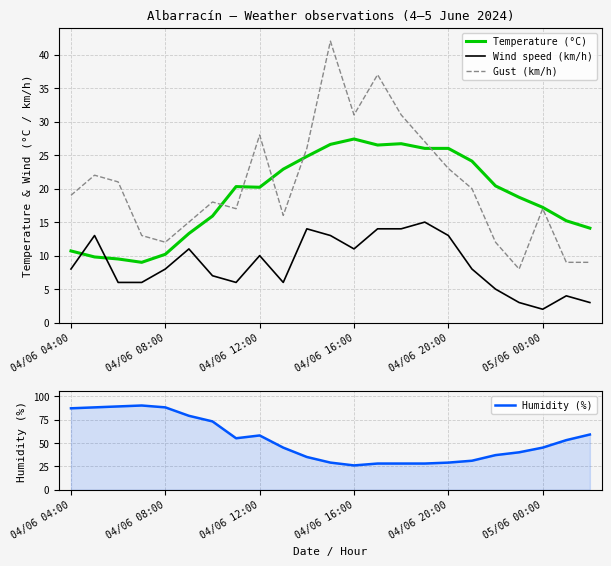

How many interior local peaks does the Wind speed (km/h) series have?

6